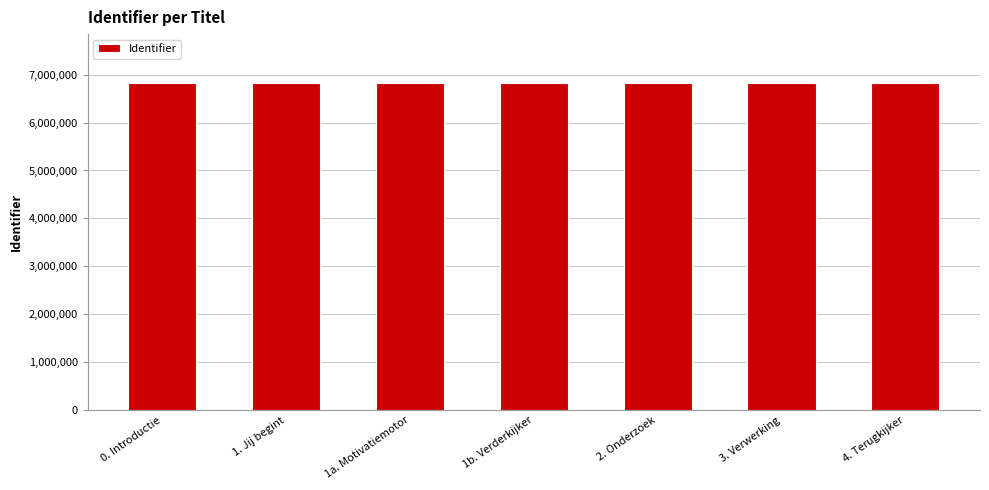

What is the label of the 4th bar from the left?

1b. Verderkijker